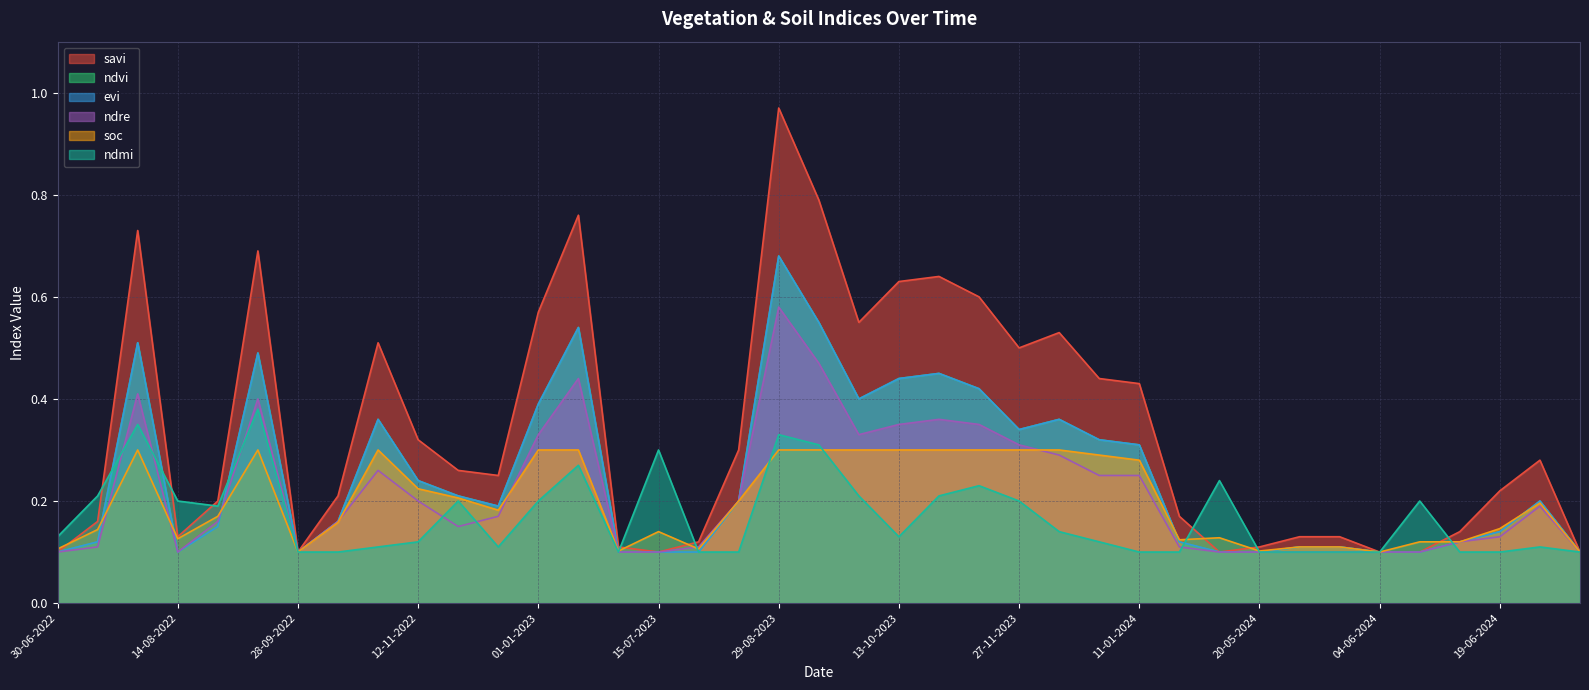

Between which two adjacent categories do ndvi and ndre first intersect?

29-08-2022 and 13-09-2022